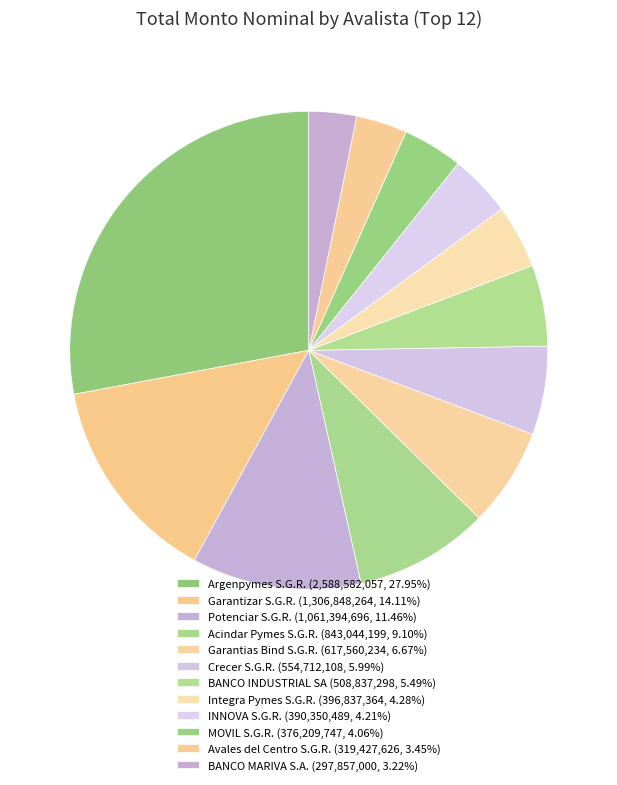

How many segments does this pie chart have?

12